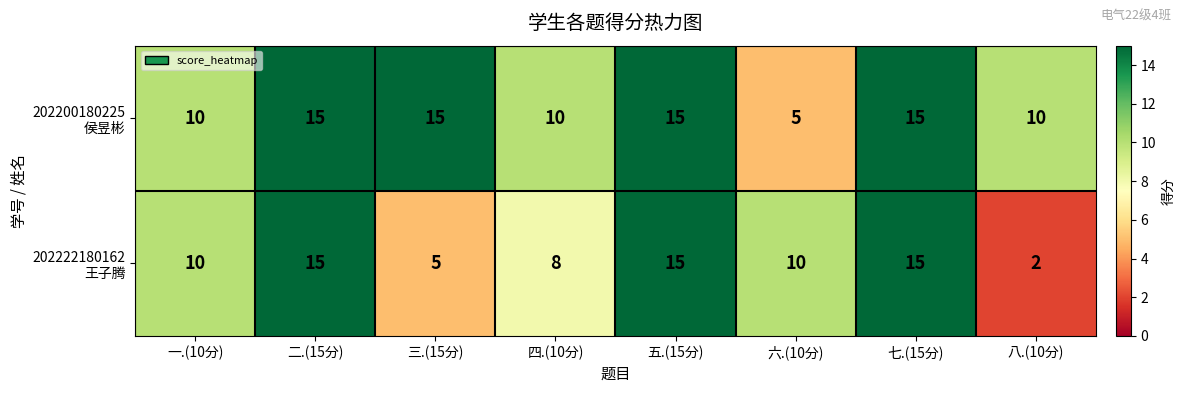

What is the difference between the highest and lowest values at 三.(15分)?

10